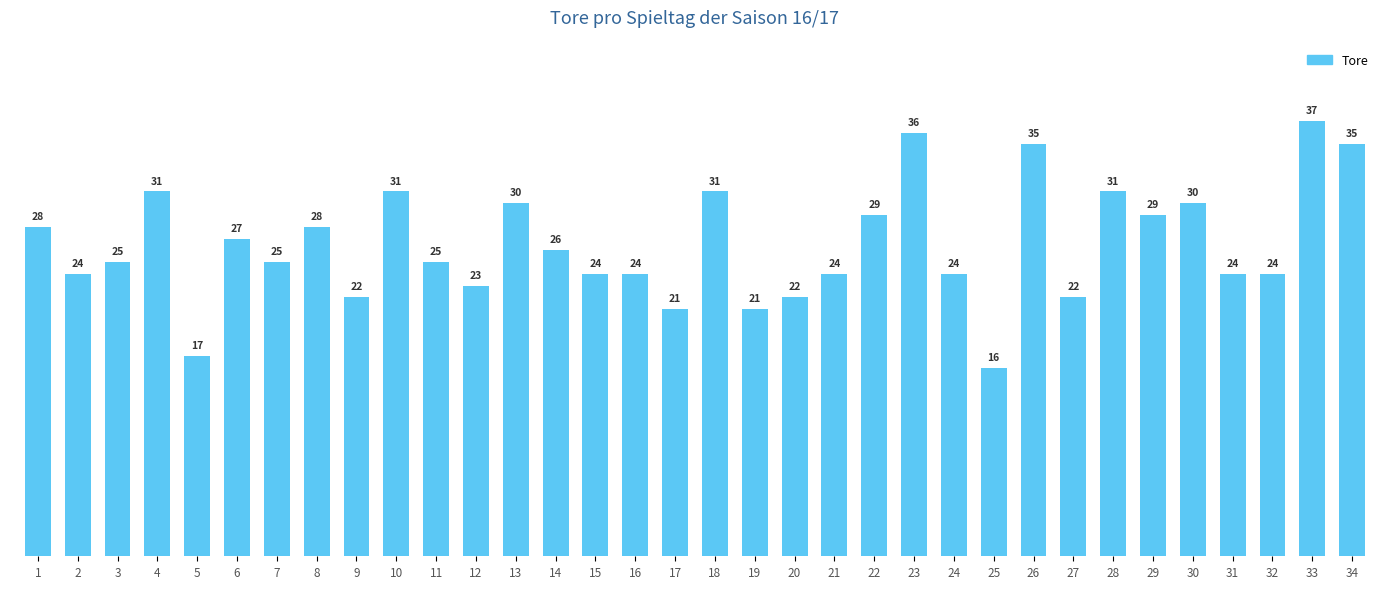

At which category does the chart reach its peak across all series?

33